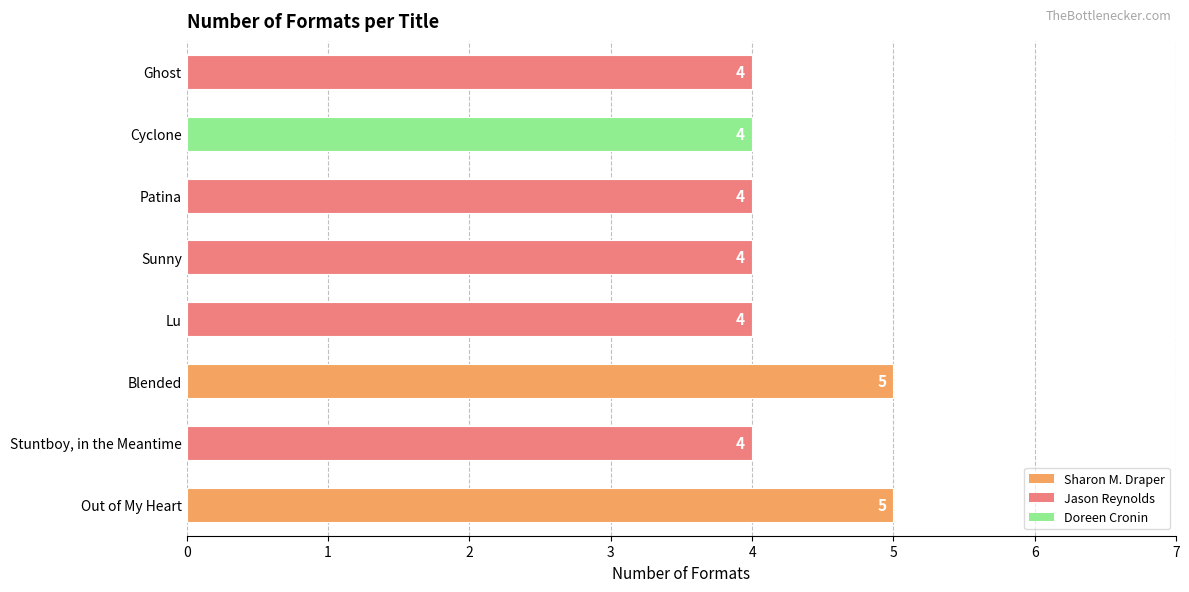

What is the minimum value shown in the chart?

4